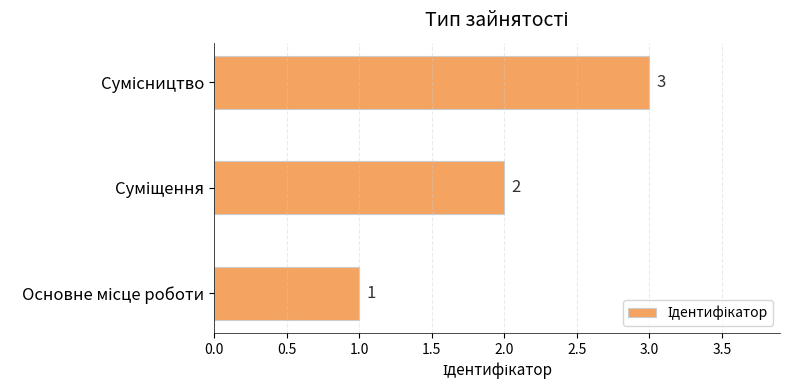

What is the sum of all values?

6